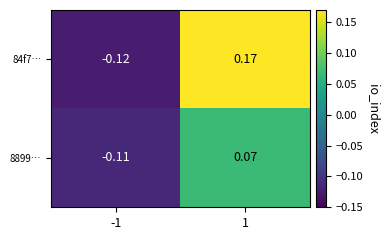

How many values in the 84f7… series exceed 0?

1